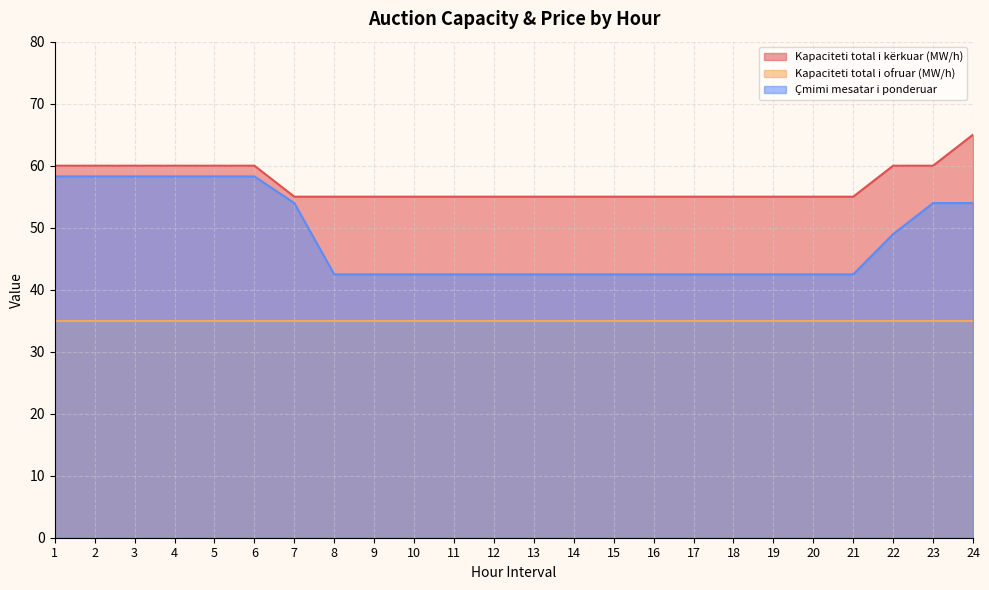

Between 7 and 12, which is larger?

7